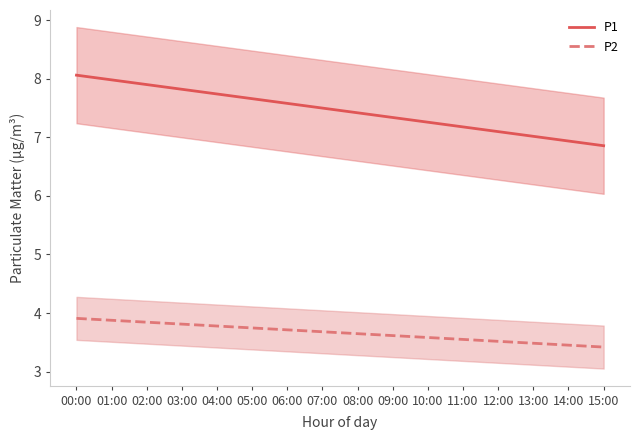

Rank the series at 11:00 from highest to lowest value.

P1, P2